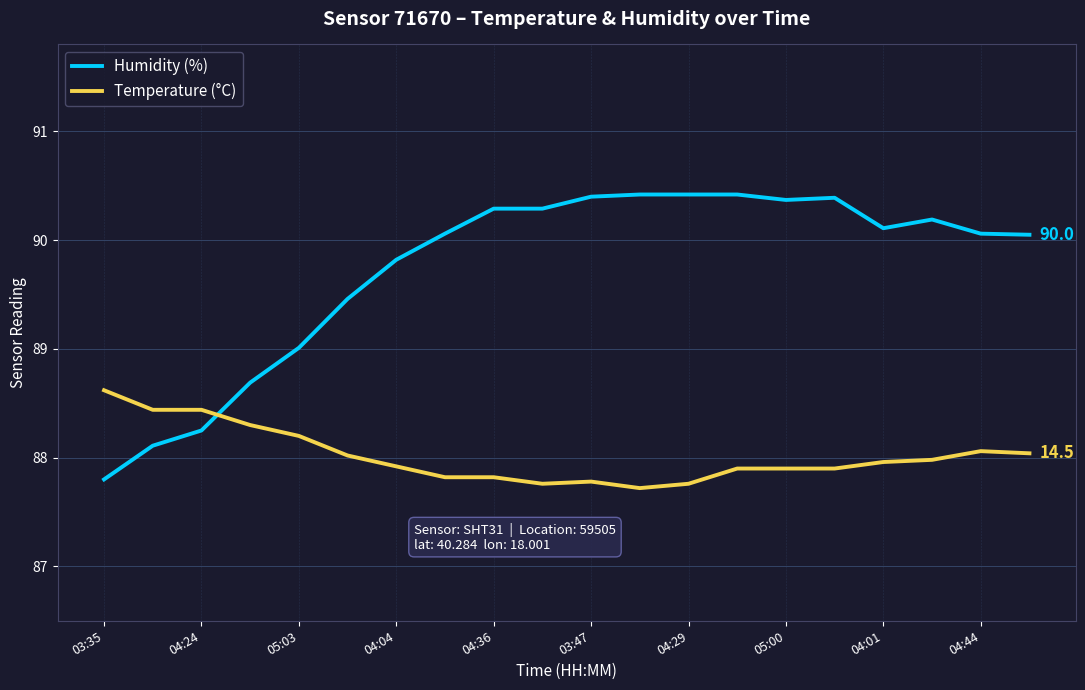

Which series has the widest spread of values?

Humidity (%)